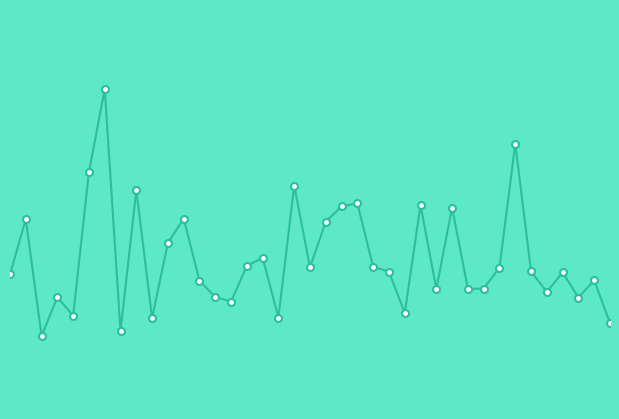

Does the chart have visible grid lines?

No